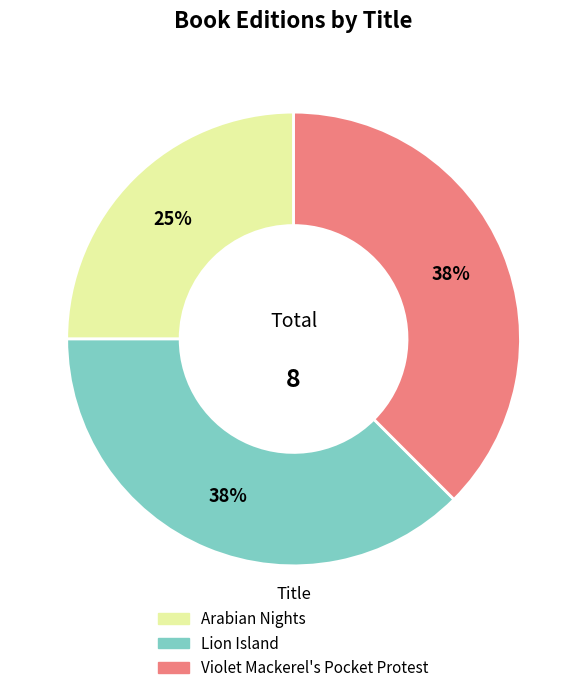

To the nearest percent, what percentage of the pie is Arabian Nights?

25%